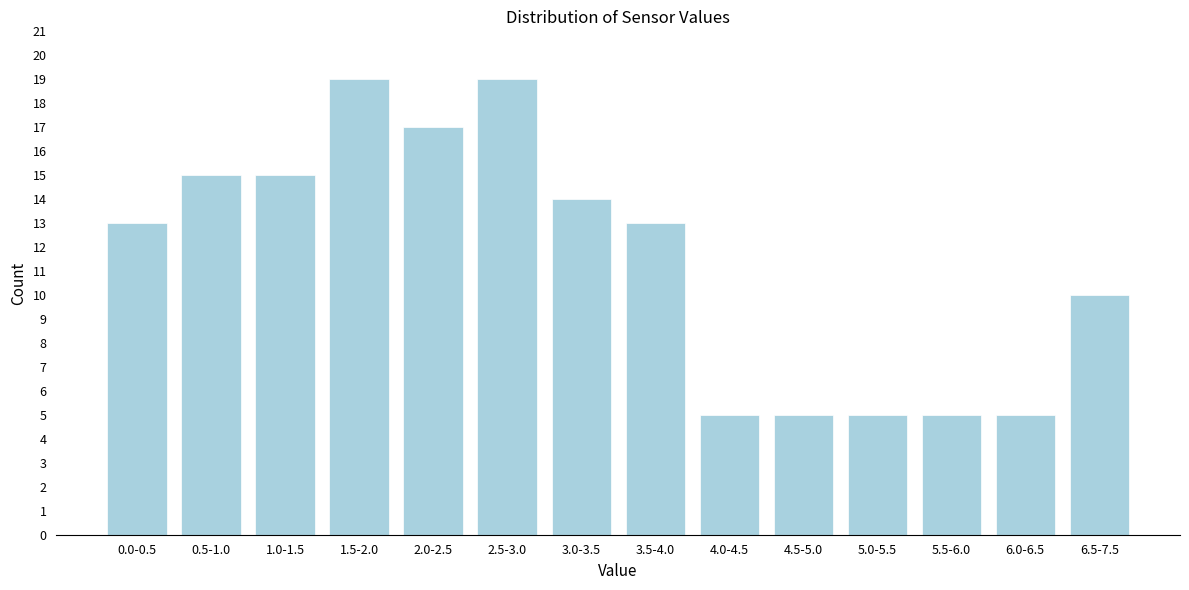

Reading left to right, extract all data points from this chart.

13	15	15	19	17	19	14	13	5	5	5	5	5	10